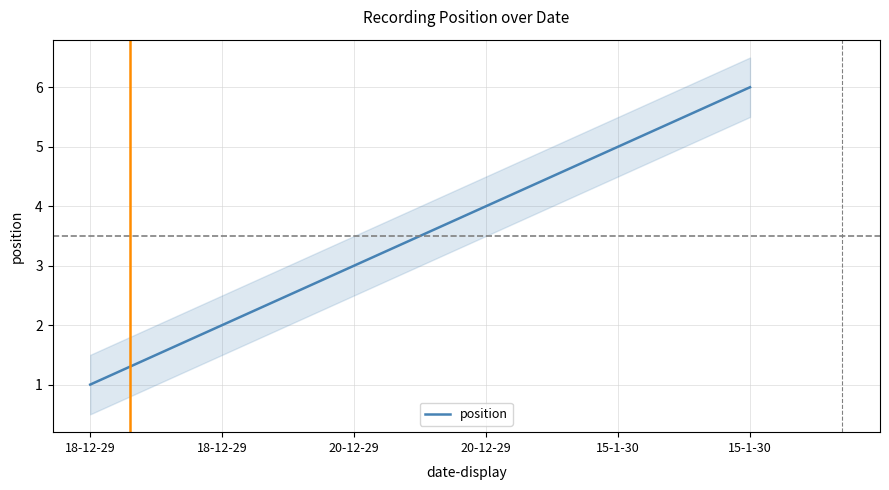

List the labels in order of value, smallest first.

18-12-29, 18-12-29, 20-12-29, 20-12-29, 15-1-30, 15-1-30